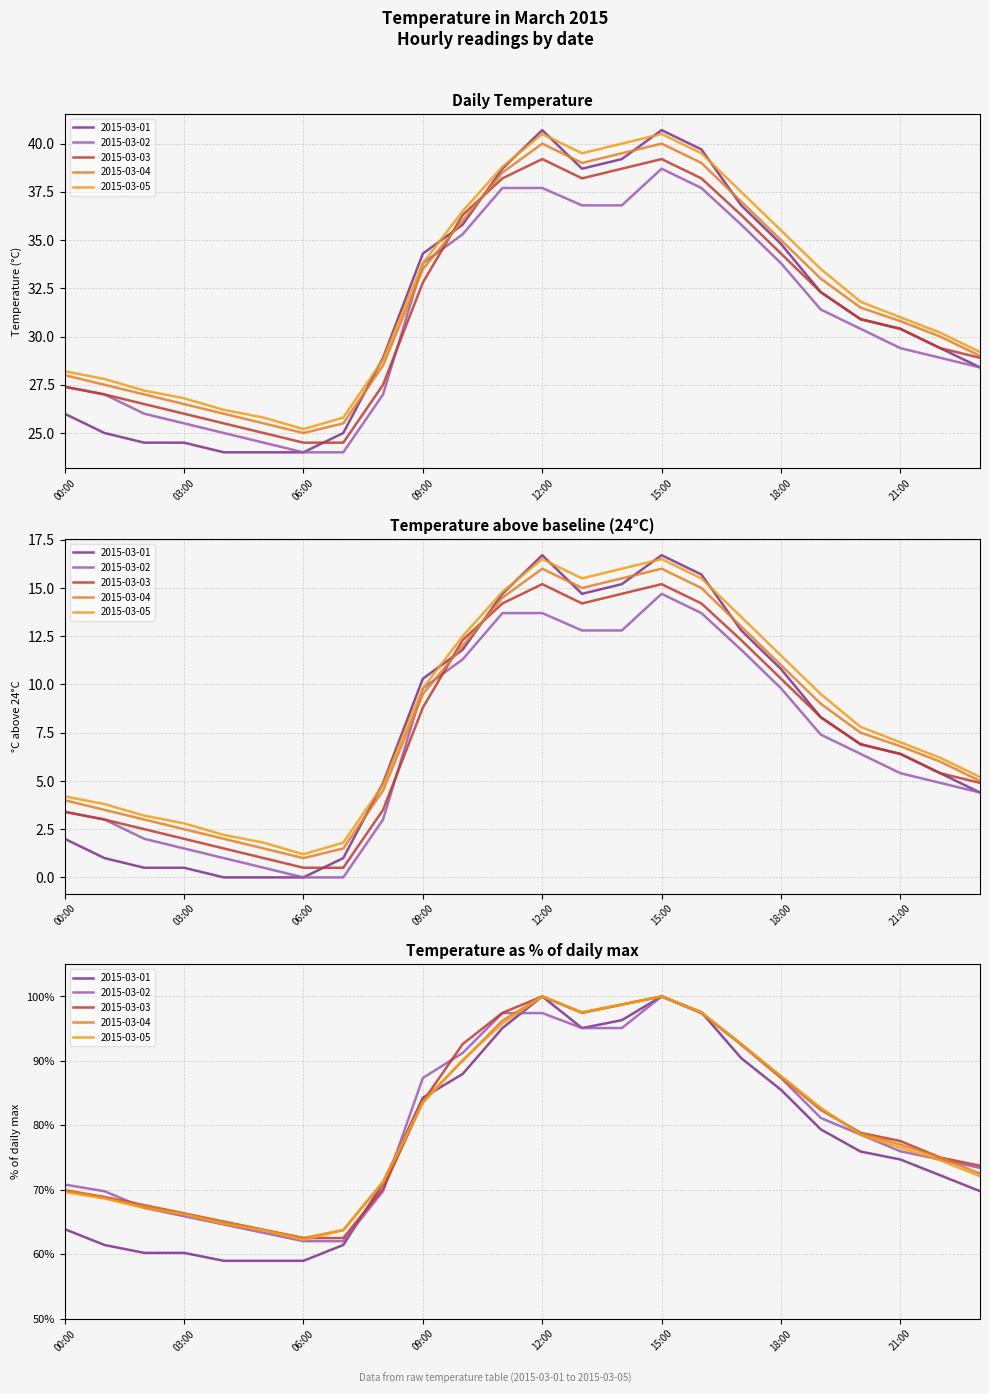

Between 08:00 and 07:00, which is larger?

08:00